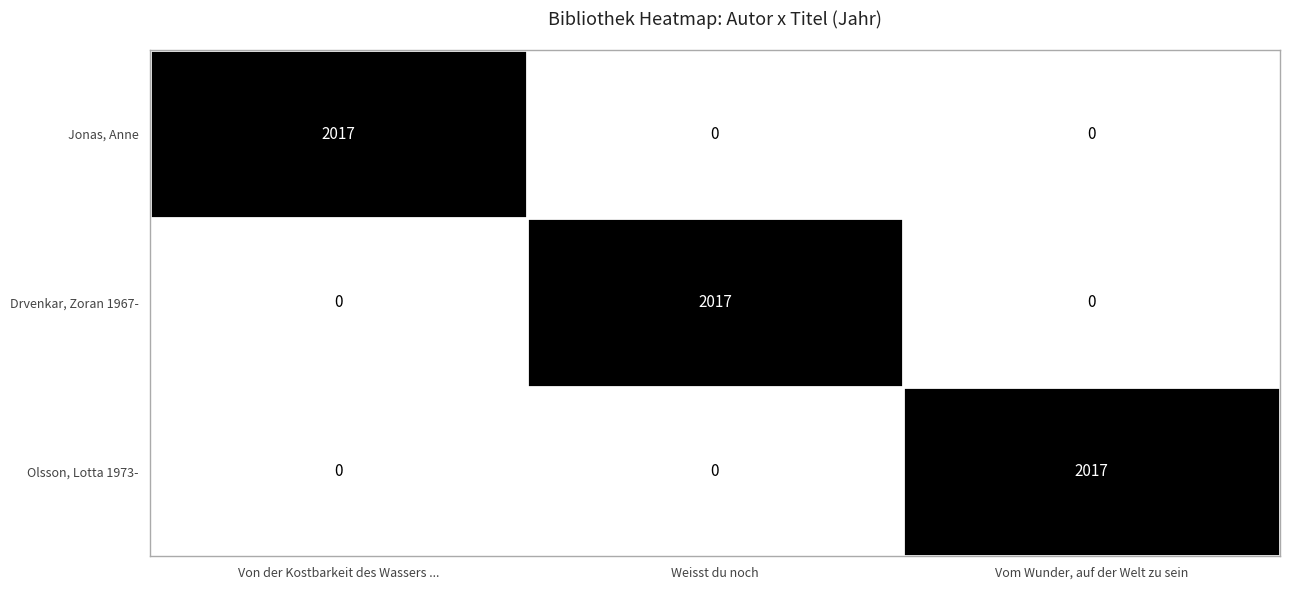

How many distinct data groups are displayed?

3